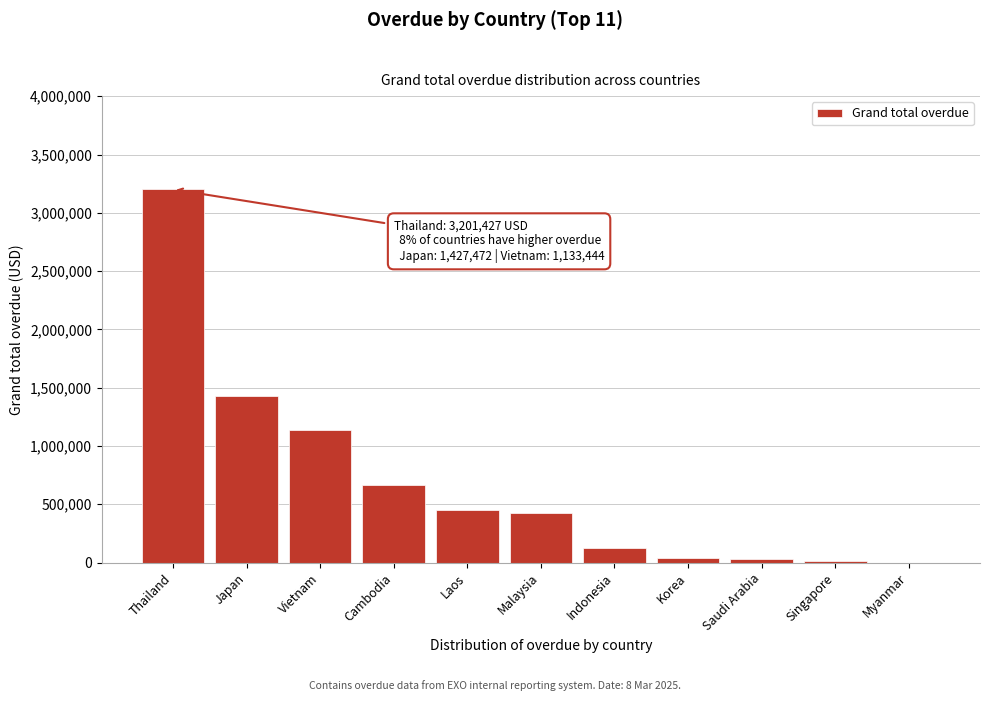

Read the value at Thailand.

3201427.4